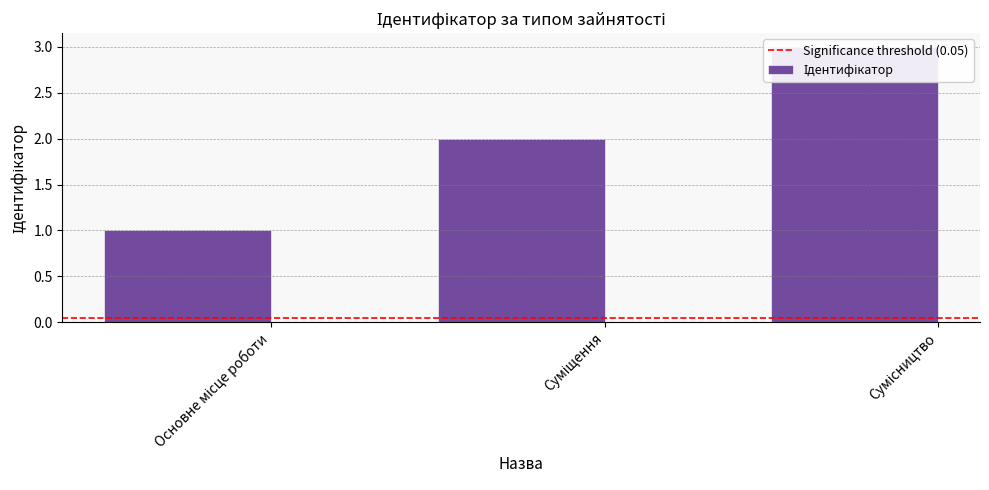

List the labels in order of value, largest first.

Сумісництво, Суміщення, Основне місце роботи